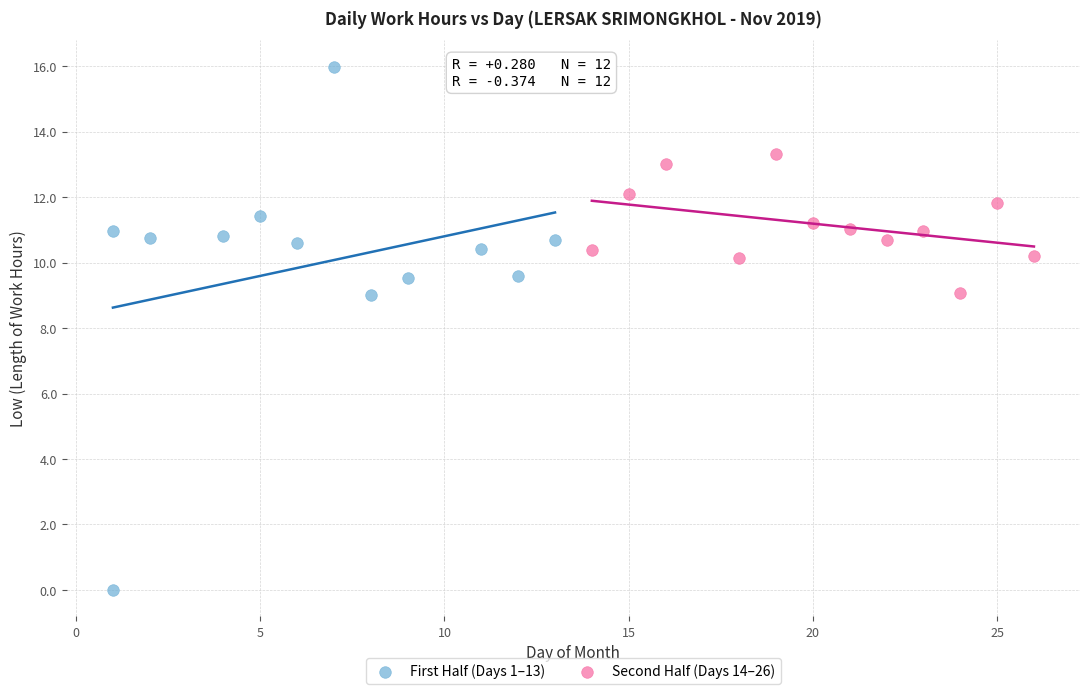

Which series reaches the minimum Y coordinate?

First Half (Days 1–13)